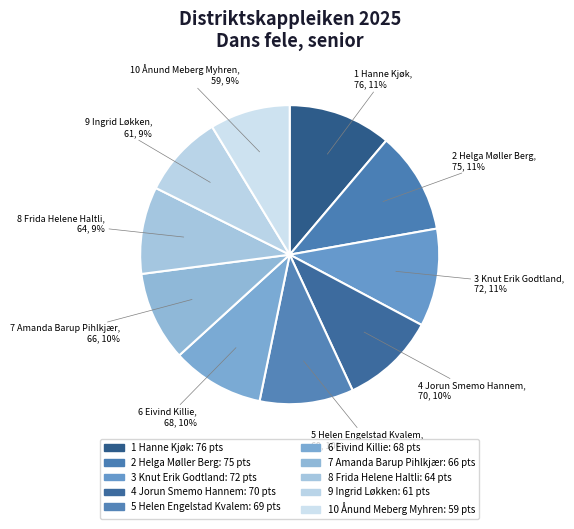

How many segments does this pie chart have?

10